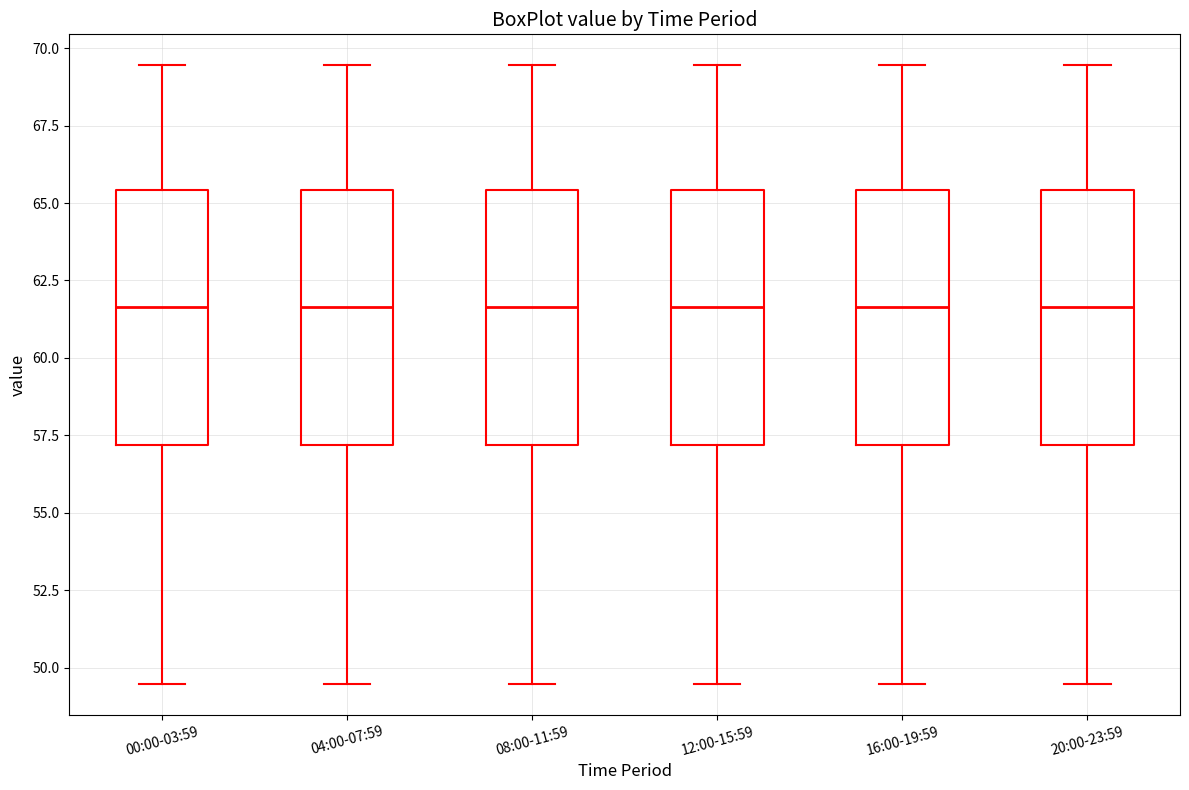

Reading left to right, transcribe this box plot: for each box, give where its median line is, the range the box spans, and where its two whiskers end, as read against the y-axis. The values are not printed on the chart, so give them approximately, as read against the axis.

00:00-03:59: median 61.5, box 57.0 to 65.5, whiskers 49.5 to 69.5
04:00-07:59: median 61.5, box 57.0 to 65.5, whiskers 49.5 to 69.5
08:00-11:59: median 61.5, box 57.0 to 65.5, whiskers 49.5 to 69.5
12:00-15:59: median 61.5, box 57.0 to 65.5, whiskers 49.5 to 69.5
16:00-19:59: median 61.5, box 57.0 to 65.5, whiskers 49.5 to 69.5
20:00-23:59: median 61.5, box 57.0 to 65.5, whiskers 49.5 to 69.5